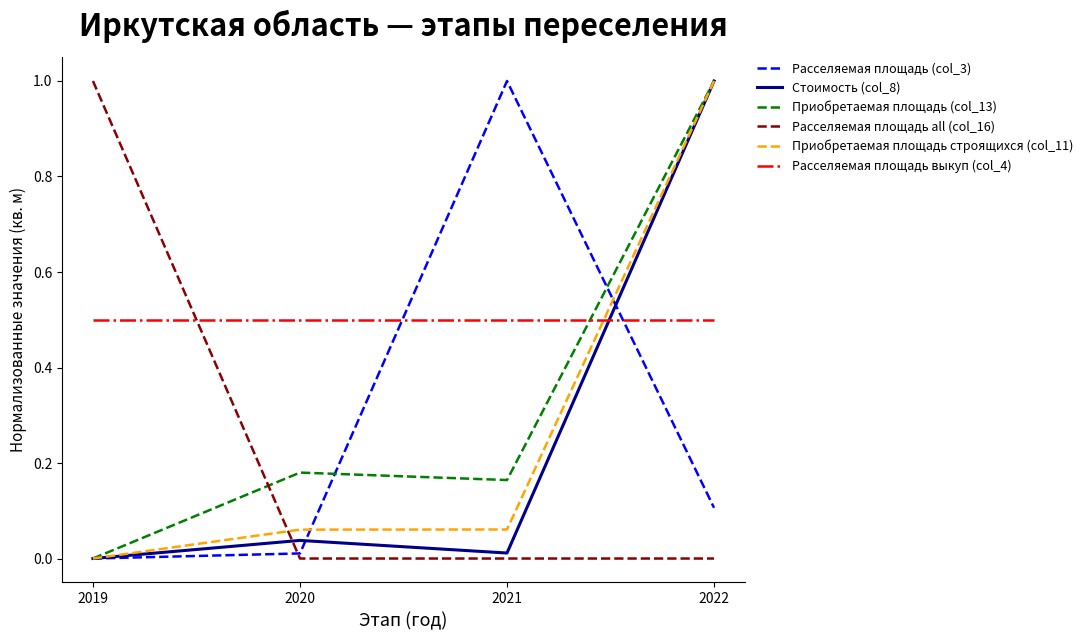

Is the value of Расселяемая площадь выкуп (col_4) at 2021 greater than the value of Расселяемая площадь all (col_16) at 2019?

No